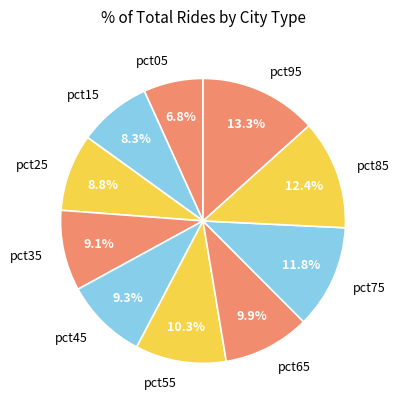

Combined, what portion of the pie is pct55 and pct05?

17.1%